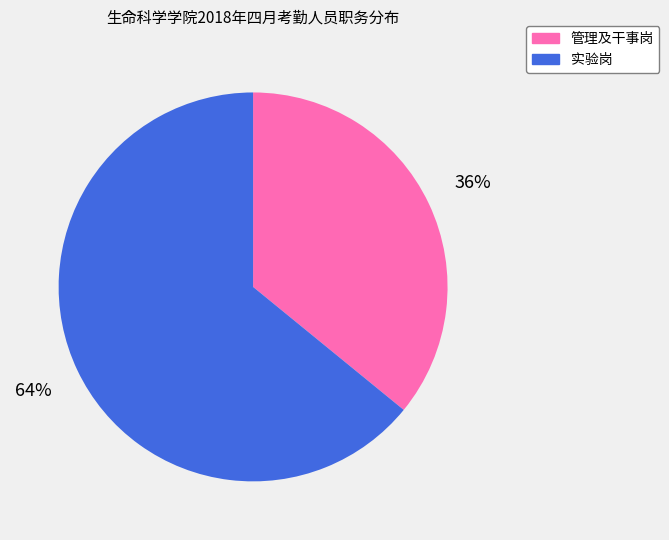

Rank the categories by value from lowest to highest.

管理及干事岗, 实验岗